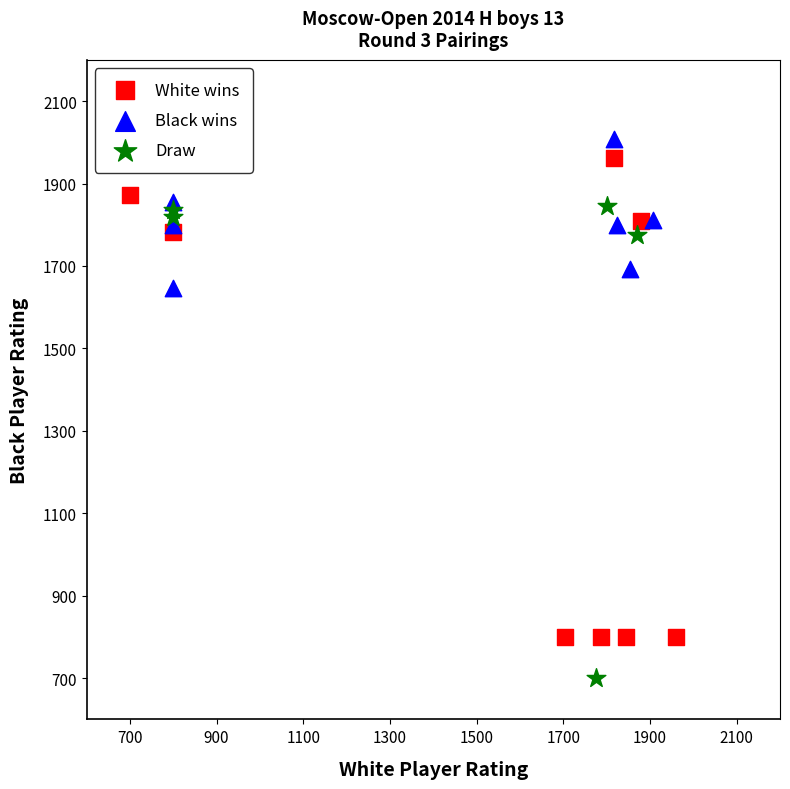

Which series reaches the minimum Y coordinate?

Draw